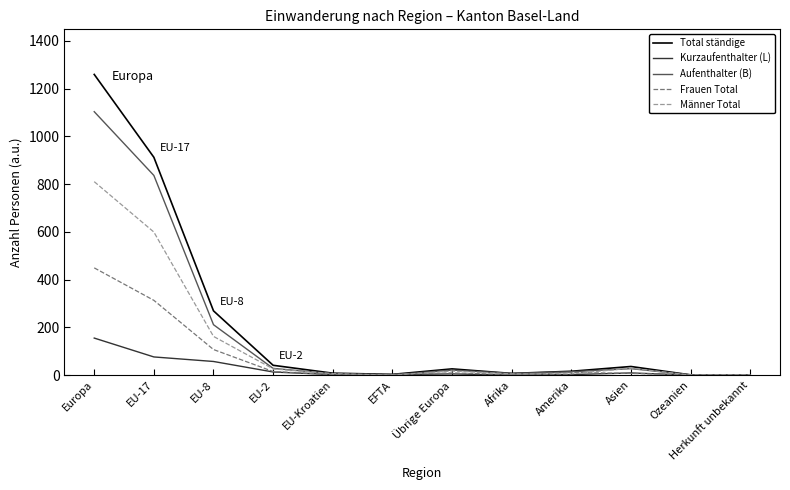

At which label does Kurzaufenthalter (L) reach its peak?

Europa